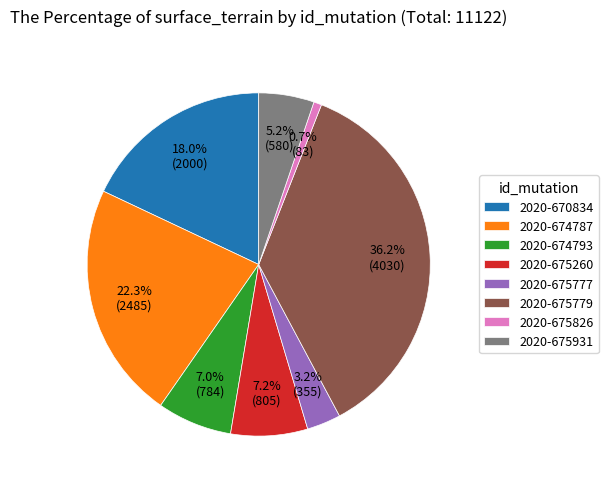

What is the total percentage of 2020-674787 and 2020-675779?

58.6%